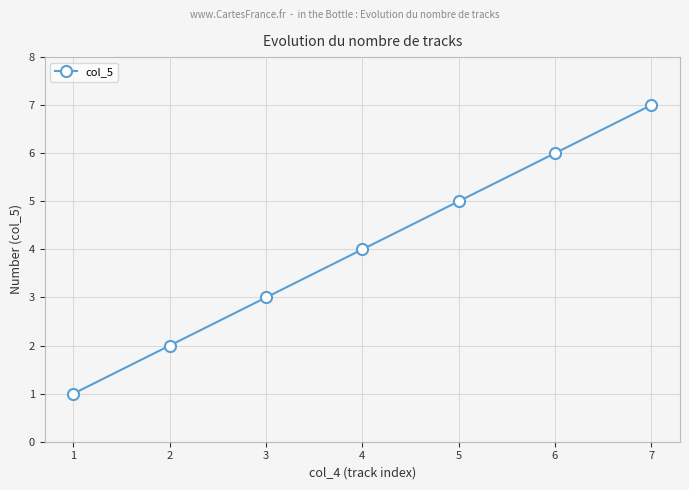

What is the value of the 6th point from the left?

6